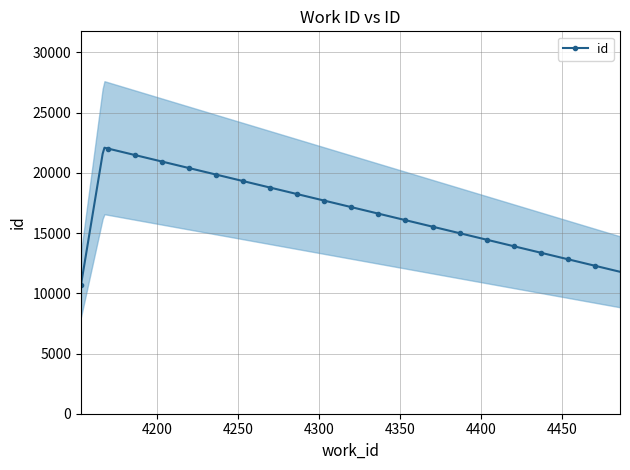

What is the minimum value for id?

10719.0